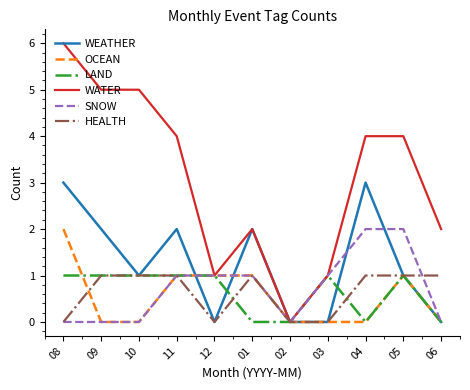

Is it true that WEATHER equals 3 at 04?

True